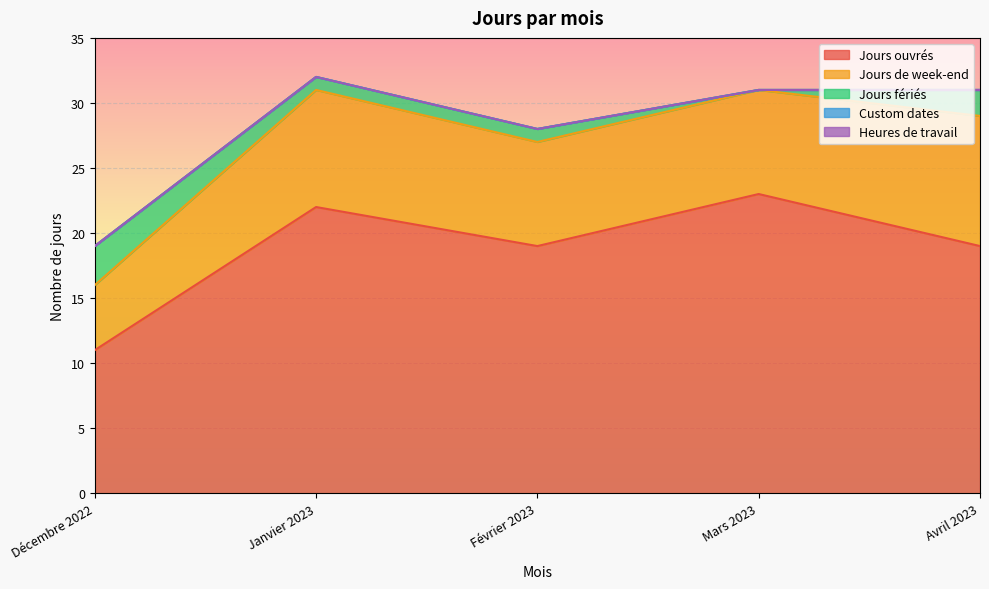

At how many categories does at least one series exceed 10?

5